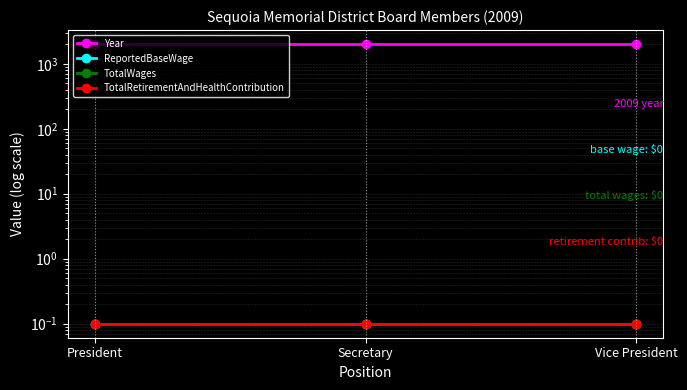

What is the average value of the TotalRetirementAndHealthContribution series?

0.1